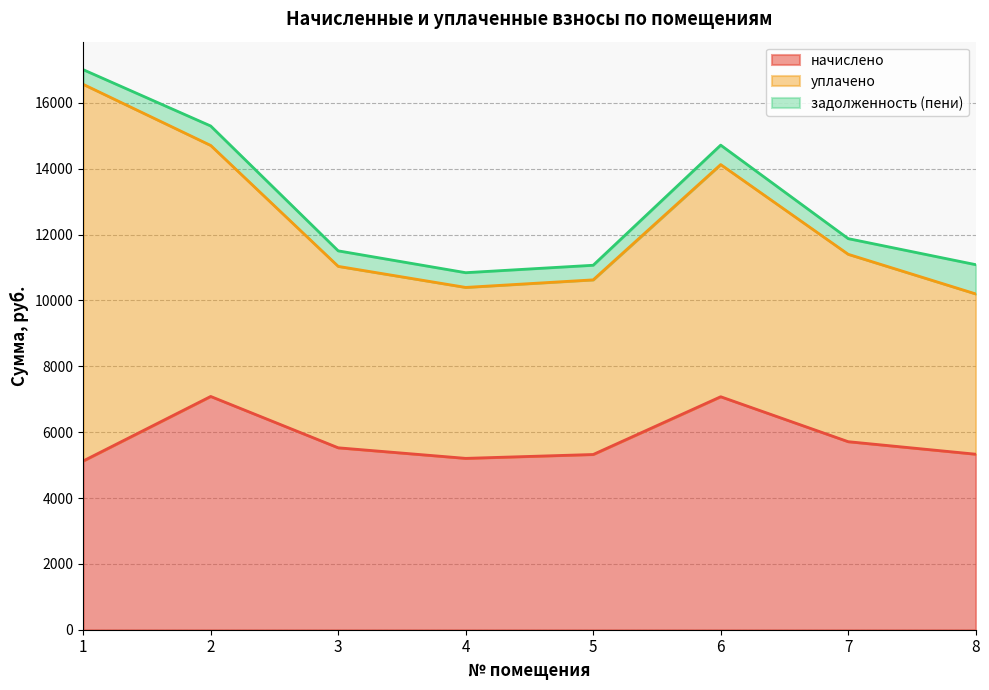

True or false: задолженность (пени) and уплачено intersect in this chart.

False